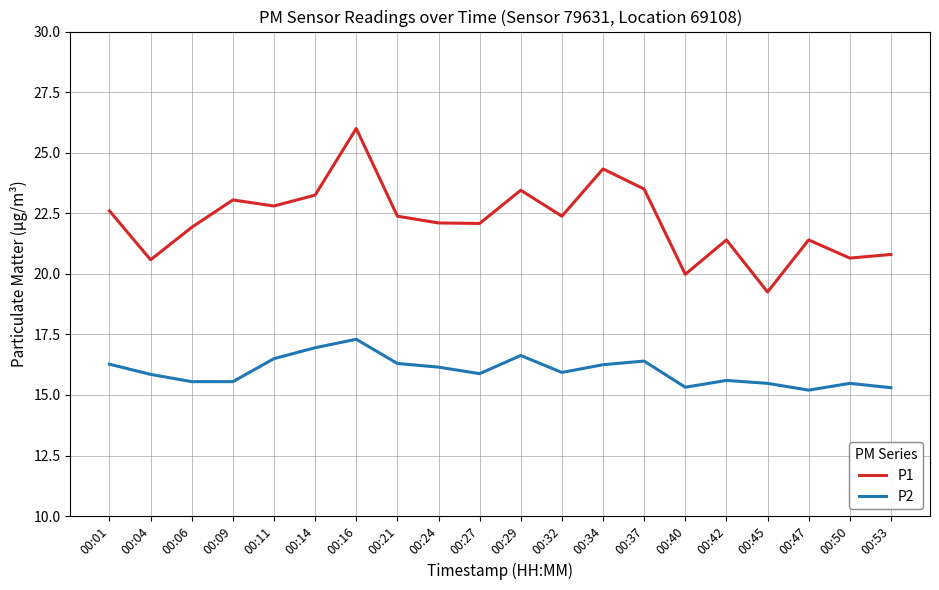

At how many categories does at least one series exceed 16?

20